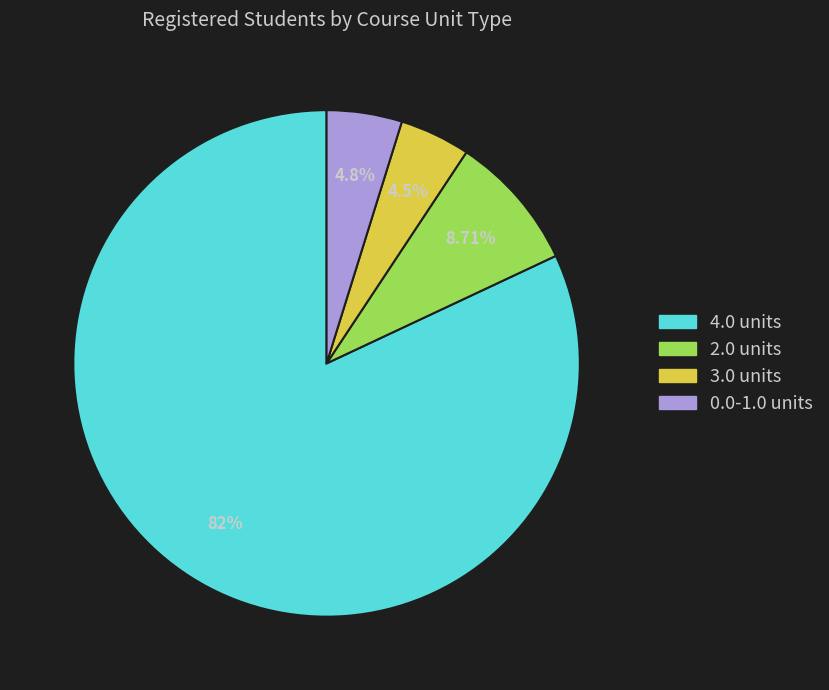

Is there a majority slice in this chart?

Yes